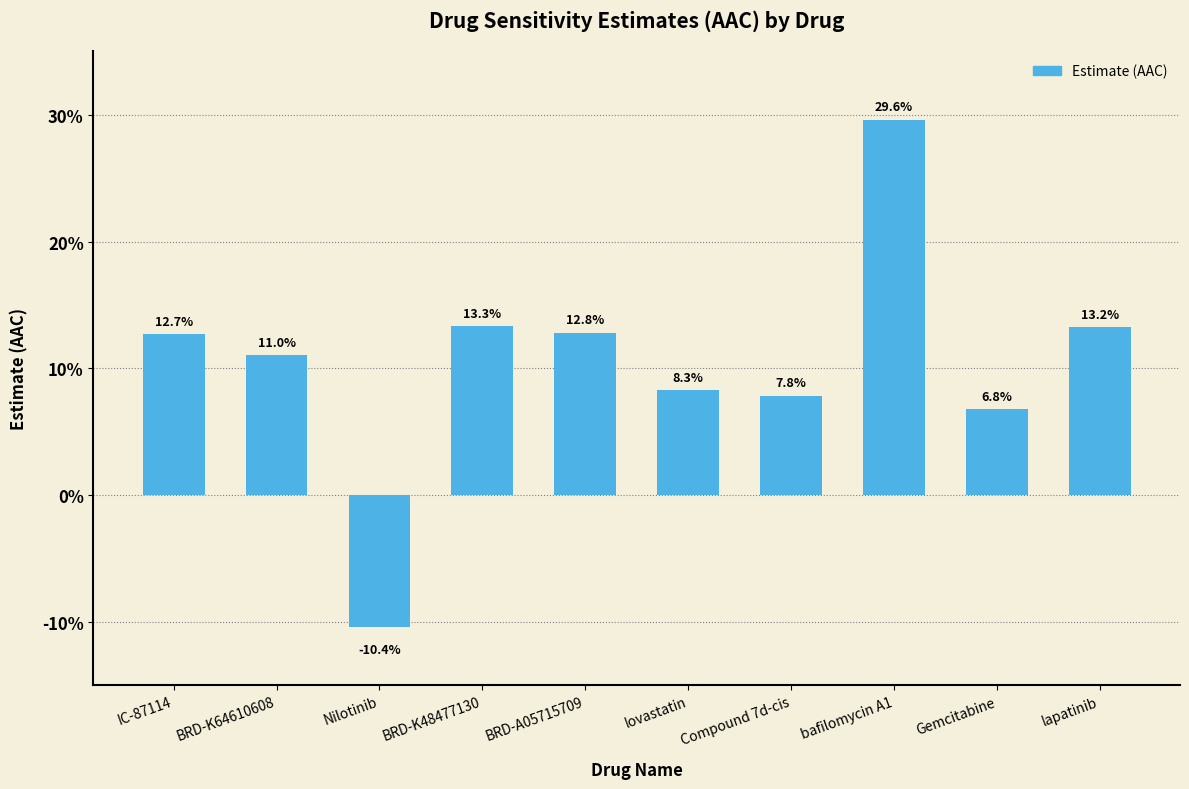

Between IC-87114 and lapatinib, which is larger?

lapatinib